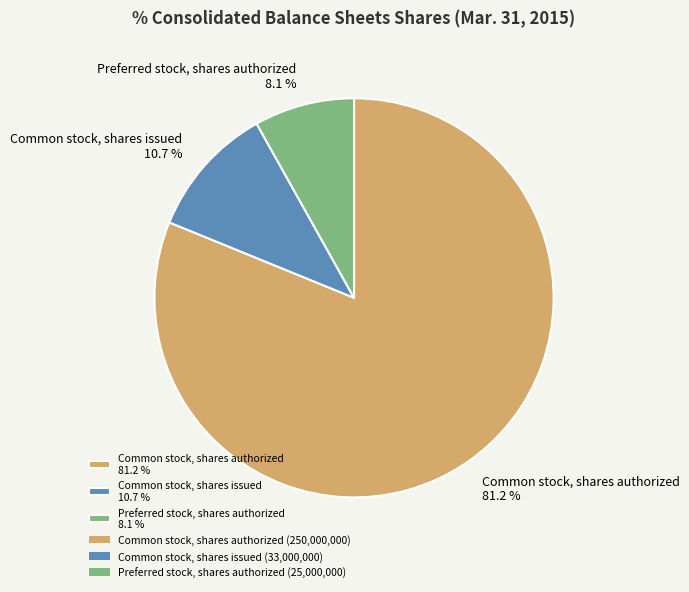

What is the largest slice in the pie chart?

Common stock, shares authorized